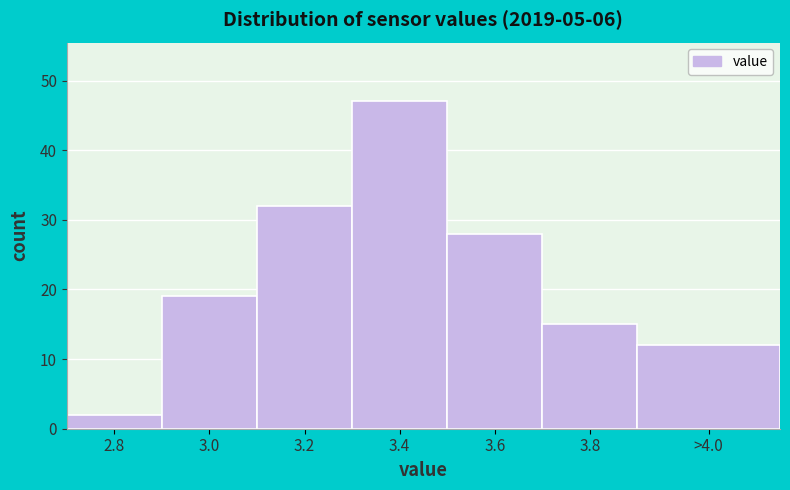

Reading right to left, extract all data points from this chart.

12	15	28	47	32	19	2